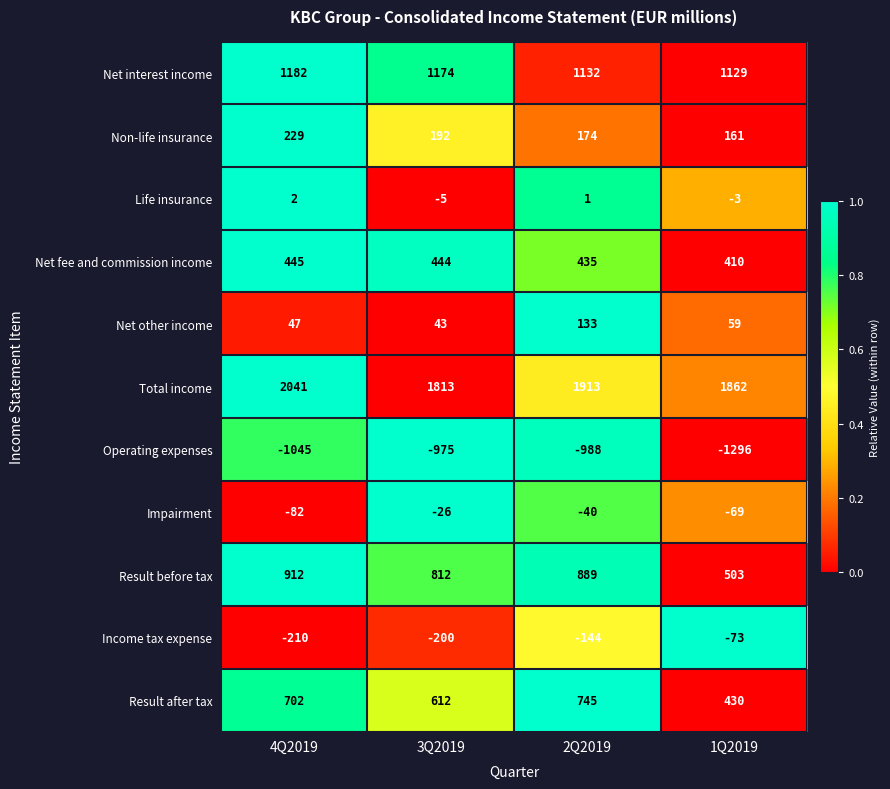

What is the sum of all Result after tax values?

2489